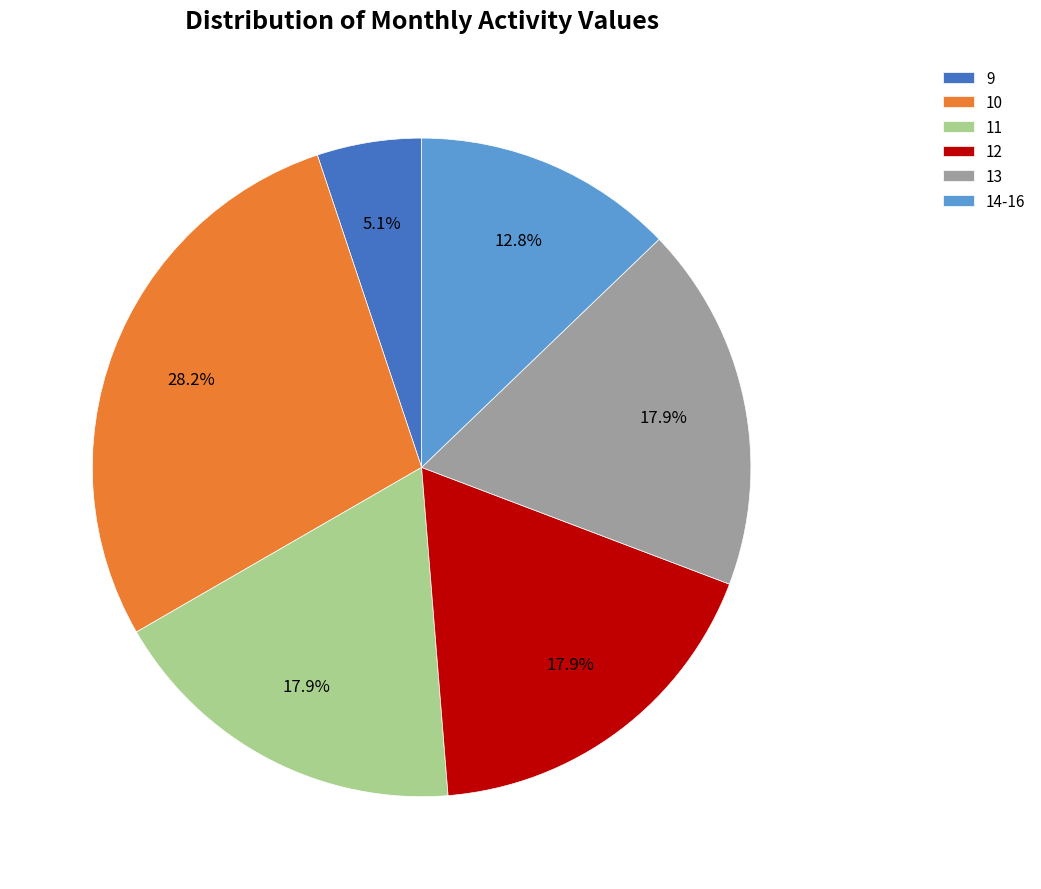

To the nearest percent, what is the difference between the largest and smallest slice percentages?

23%